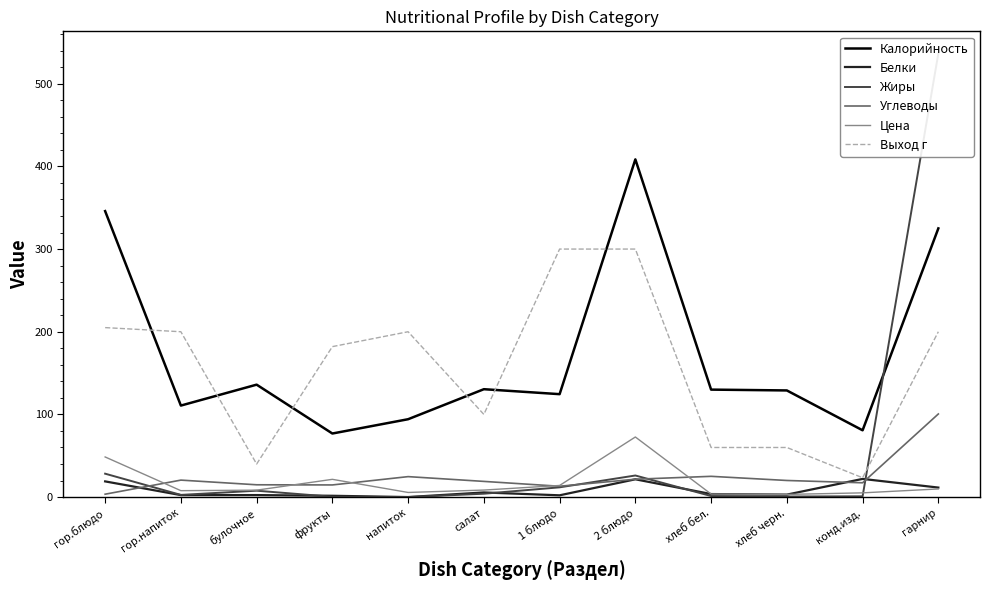

Which category has the lowest value in the Выход г series?

конд.изд.